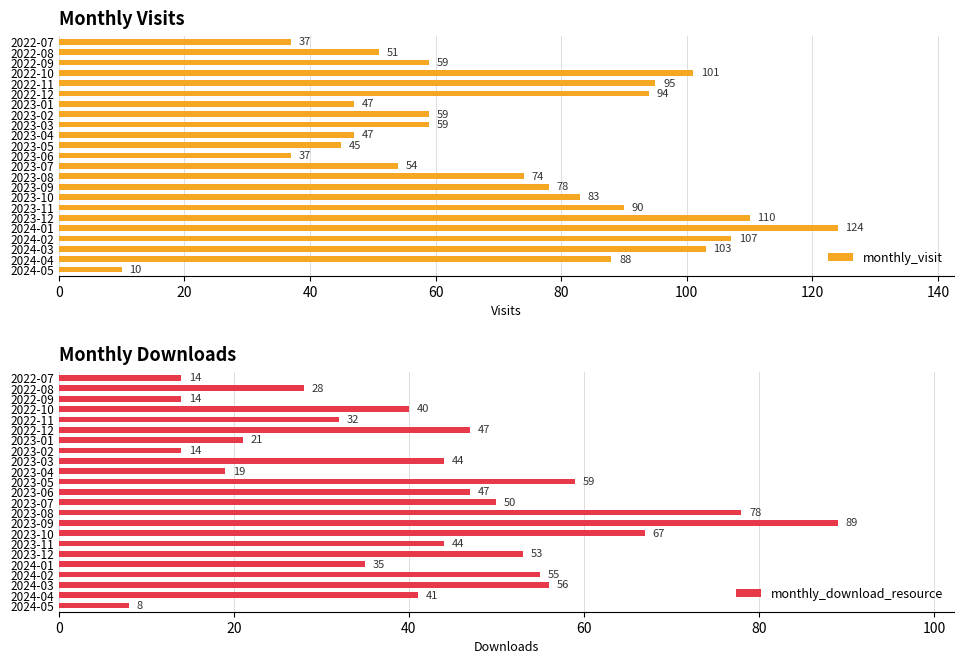

What is the difference between the monthly_visit values at 2023-05 and 2023-08?

29